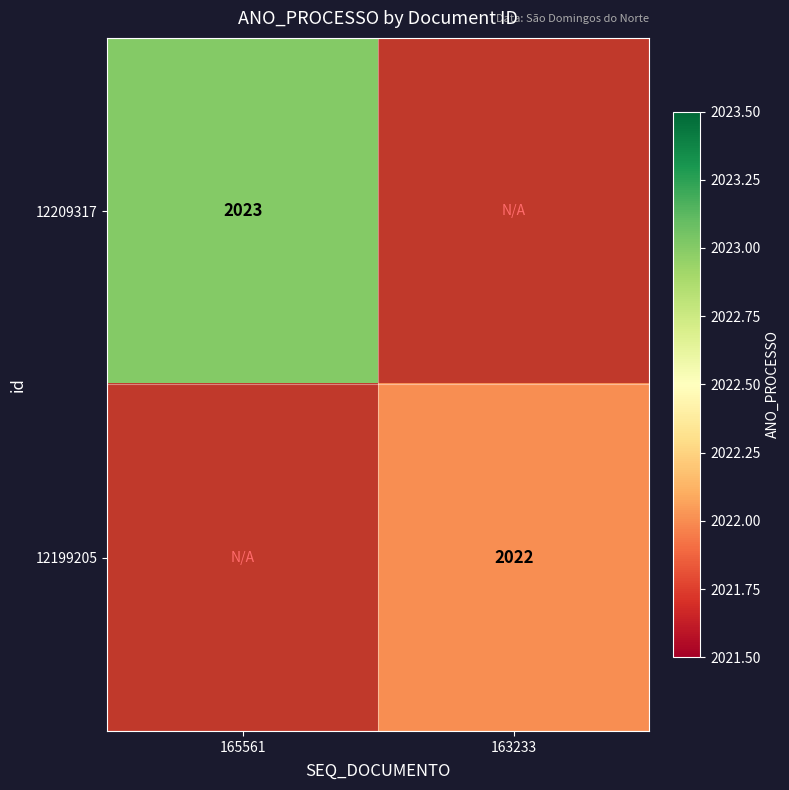

The value of 12209317 at 165561 is 2023. True or false?

True